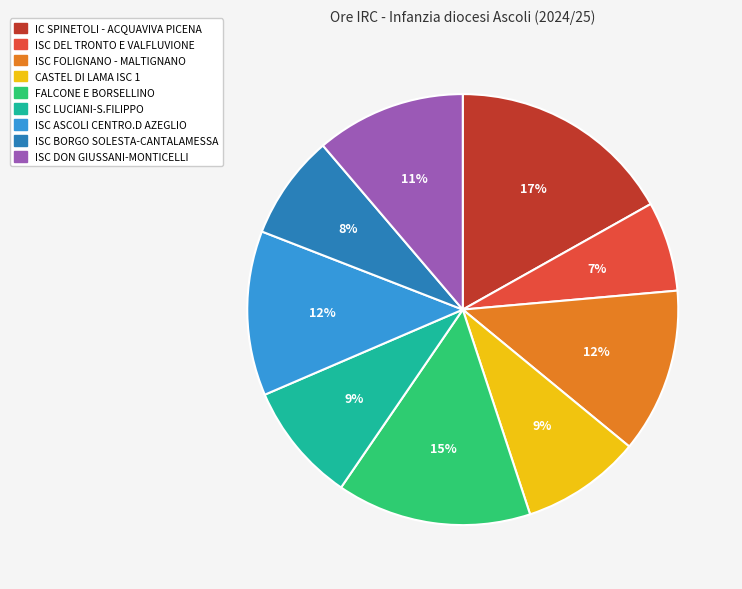

Which category has the biggest portion of the pie?

IC SPINETOLI - ACQUAVIVA PICENA